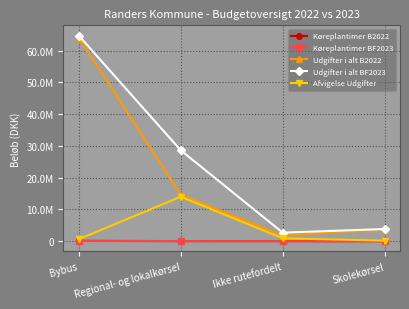

Where is the first local minimum for Køreplantimer B2022?

Ikke rutefordelt